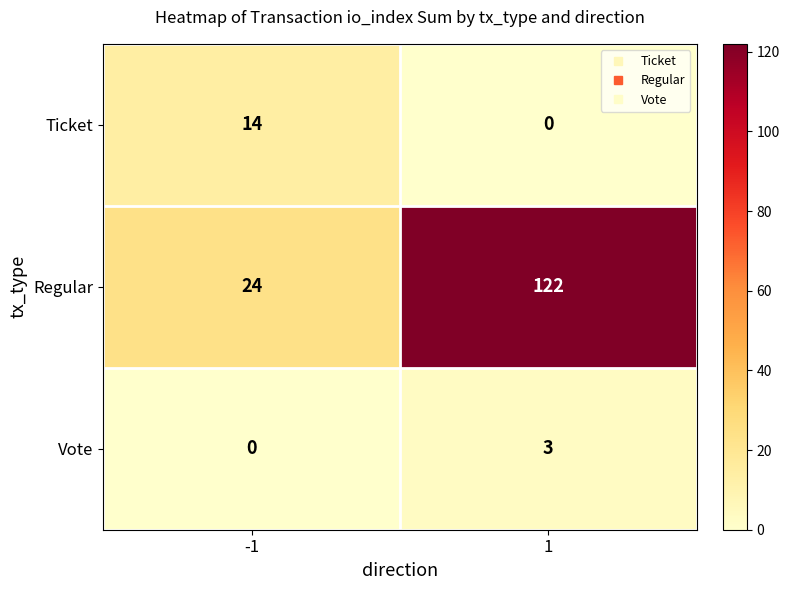

What is the sum of all Vote values?

3